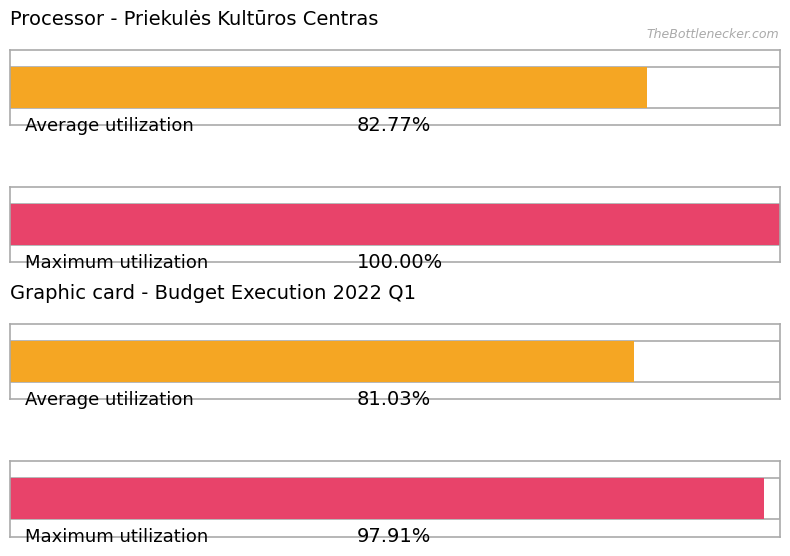

What are all the series names shown in the legend?

Average utilization, Maximum utilization